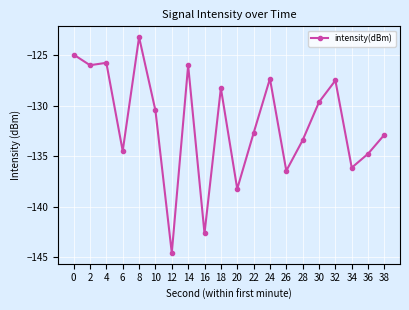

The chart shows a value of -128.2 at 18. True or false?

True